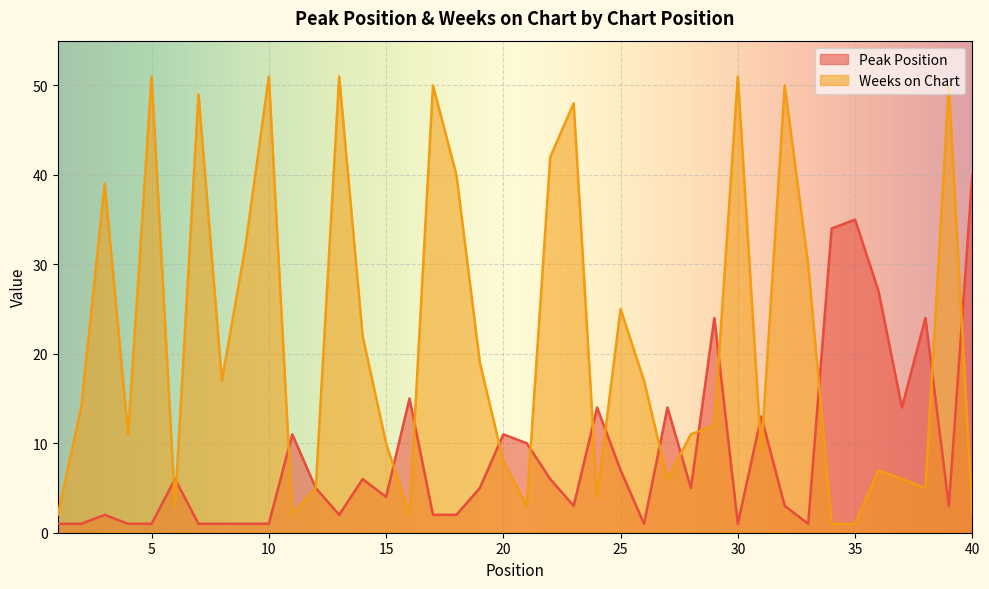

What is the smallest value displayed?

1